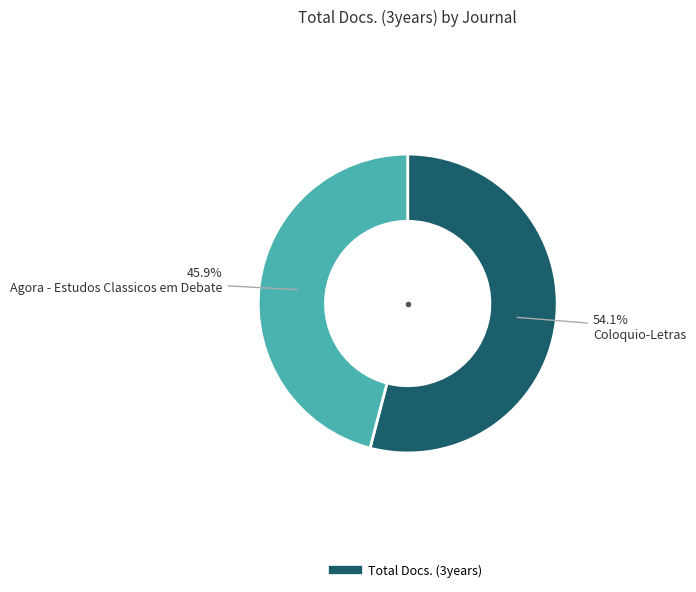

How many segments does this pie chart have?

2